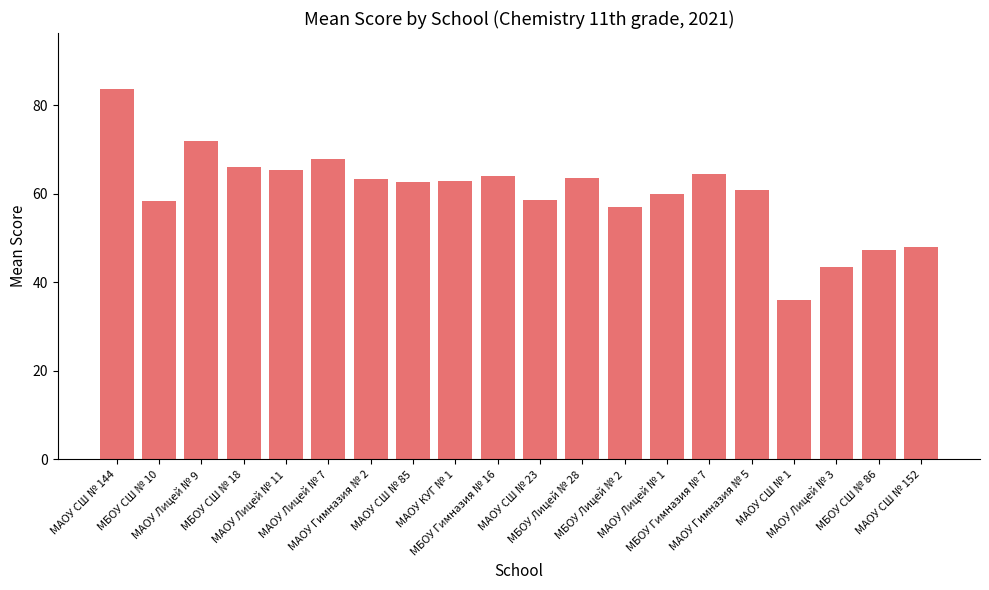

What is the greatest value displayed?

83.8